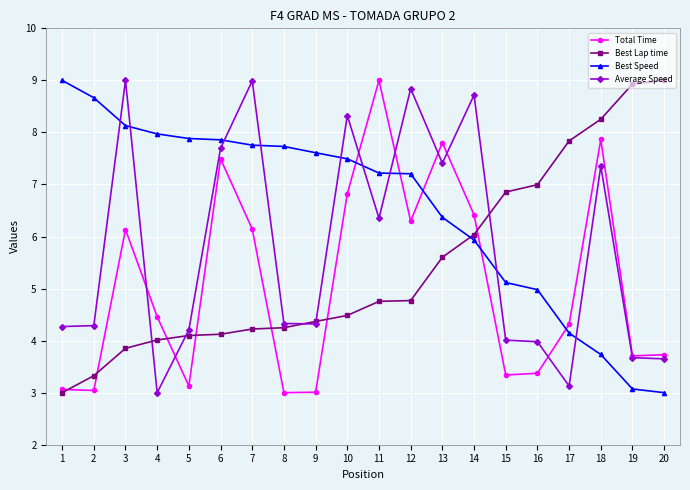

What is the value of the Best Speed point at the 18th from the left?

3.7